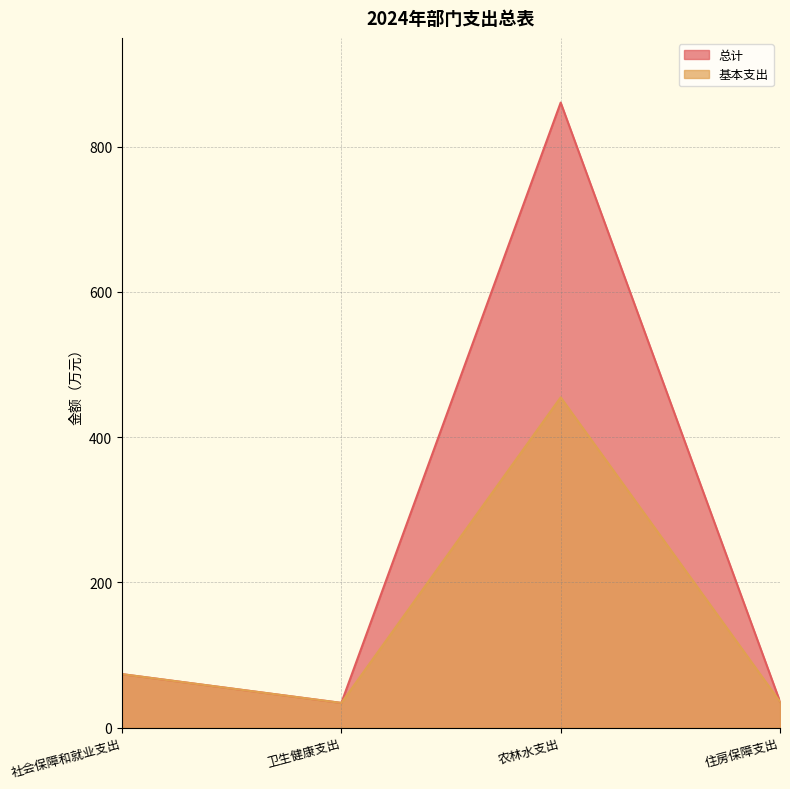

True or false: 总计 and 基本支出 intersect in this chart.

False